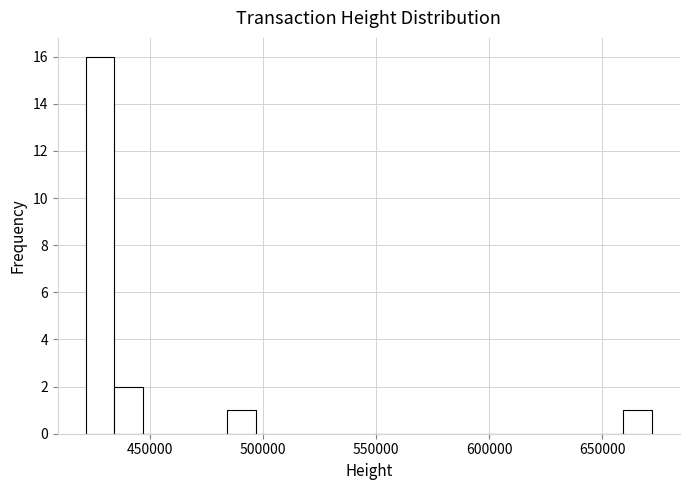

Around what value on the x-axis is the tallest bar? Give the approximate position of its centre, as read against the axis.

430000